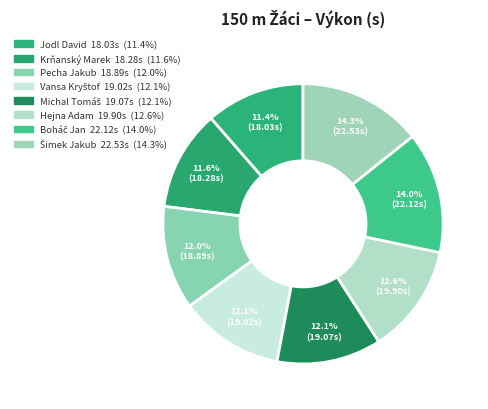

What percentage is NOT represented by Krňanský Marek?

88.4%